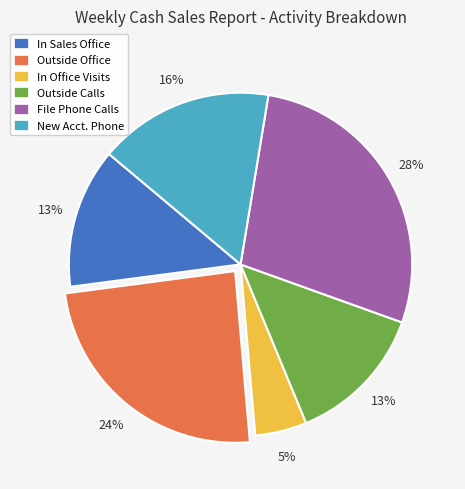

To the nearest percent, what portion does In Sales Office represent?

13%